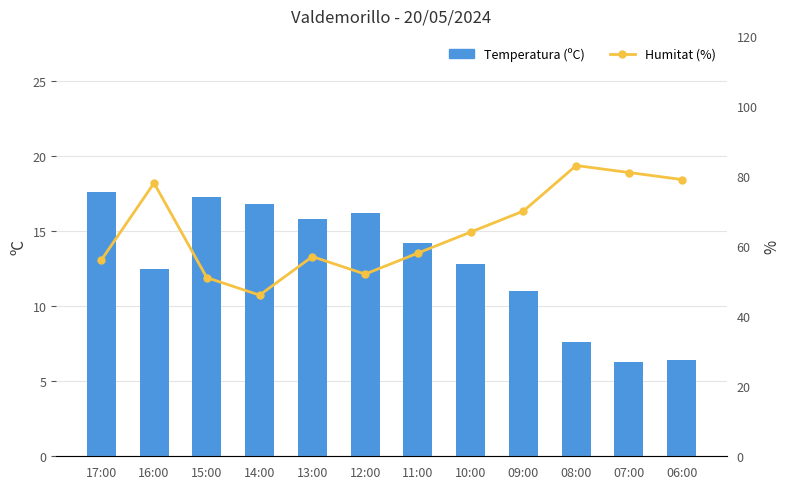

At which category does the chart reach its minimum across all series?

07:00